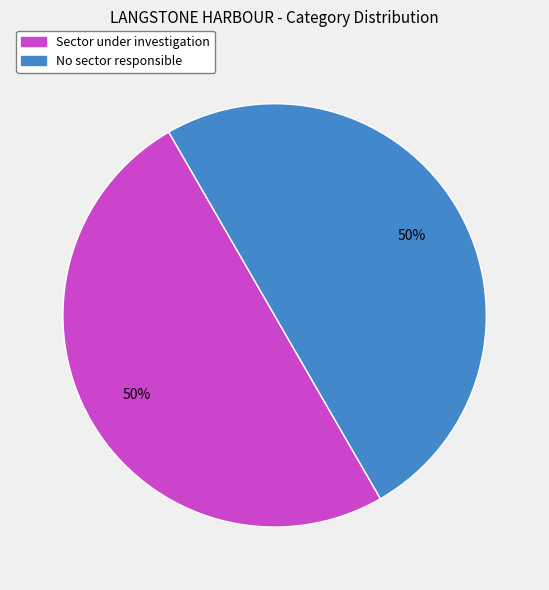

How many slices are in this pie chart?

2